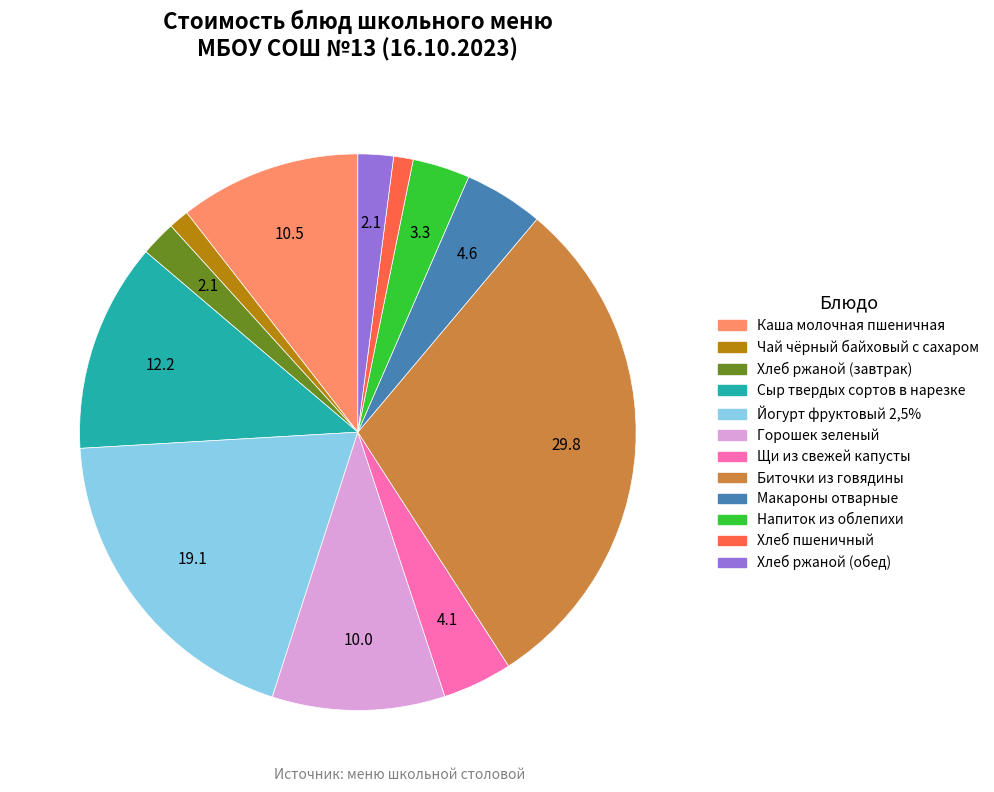

Do Биточки из говядины and Йогурт фруктовый 2,5% together represent more than half of the pie?

No